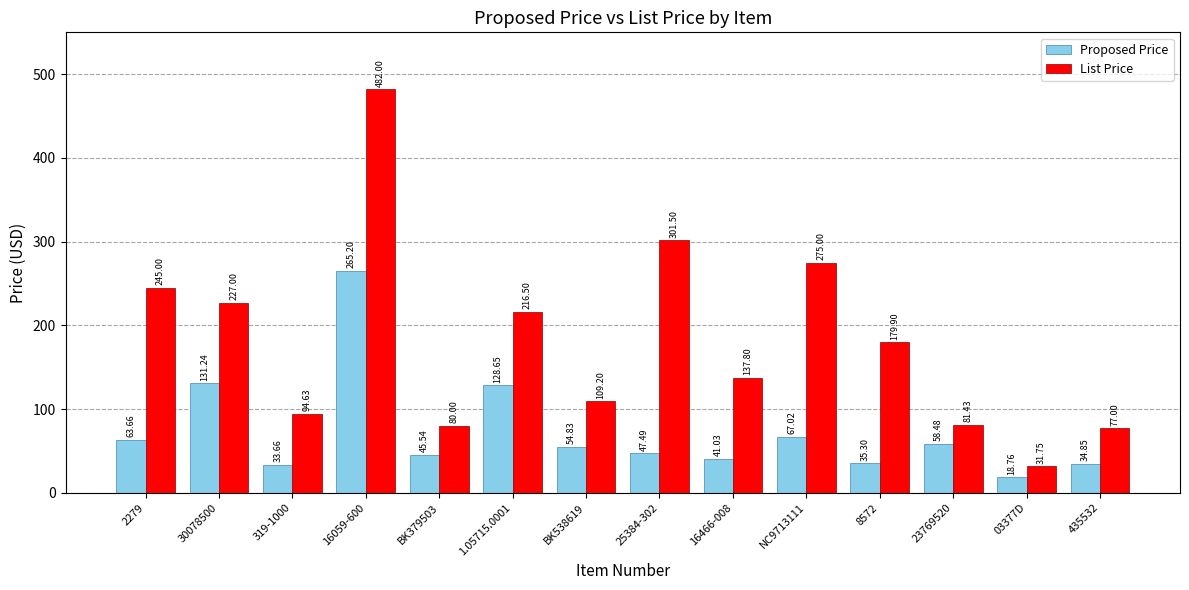

How many values in the List Price series are below 179?

7